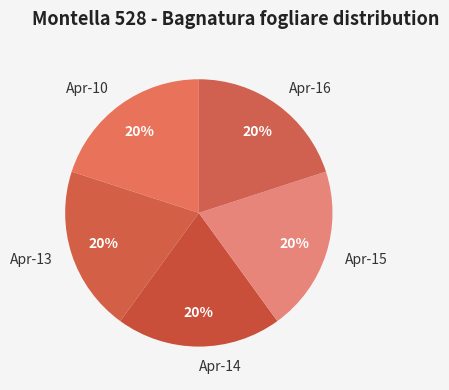

Is there any slice that represents more than half of the pie?

No